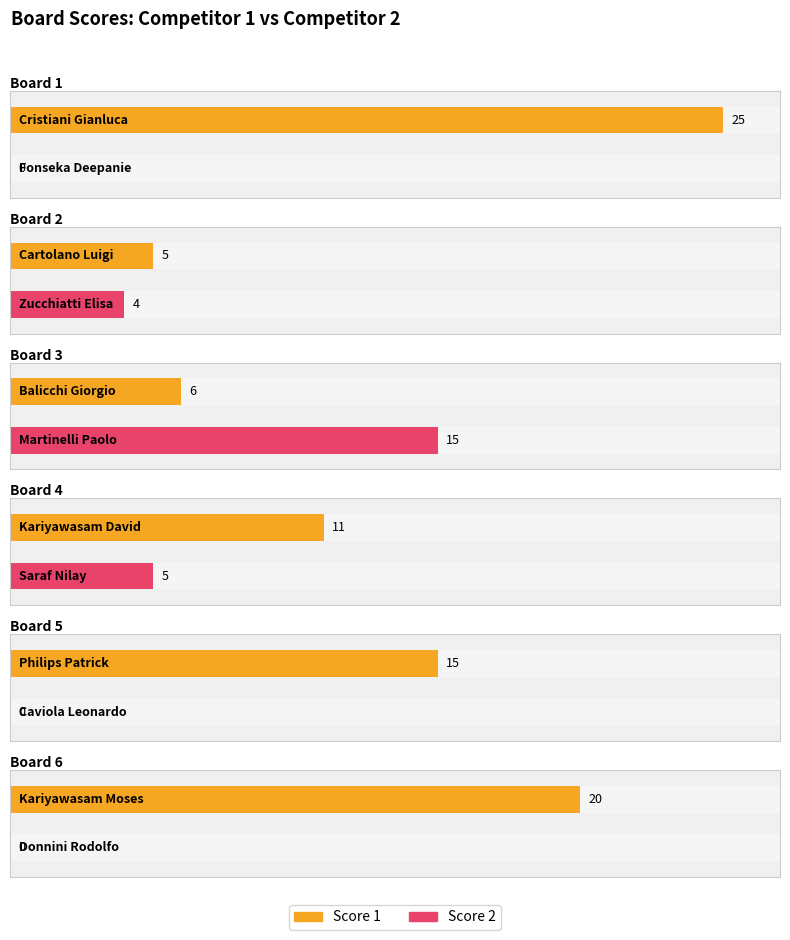

Are the bars grouped side by side (vs. stacked)?

Yes